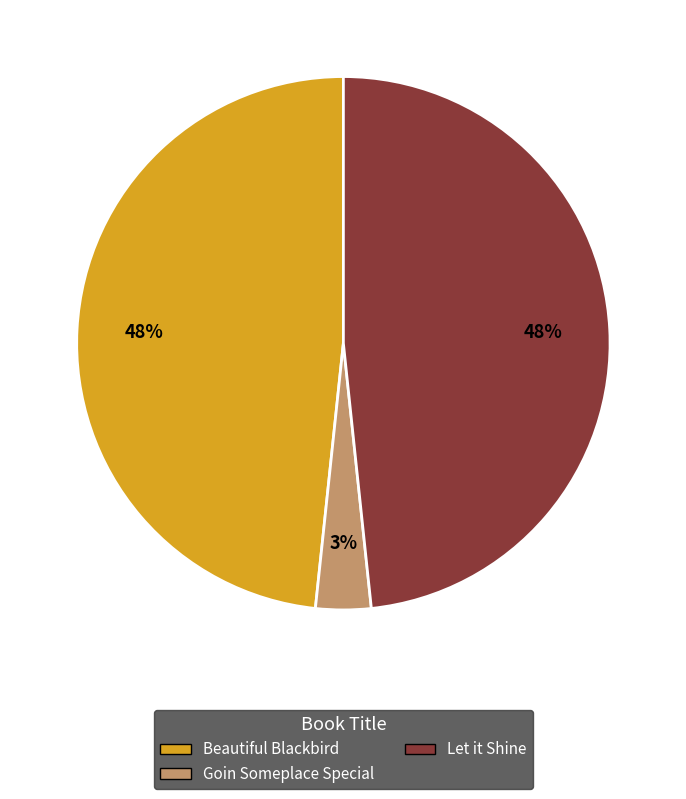

How many segments does this pie chart have?

3